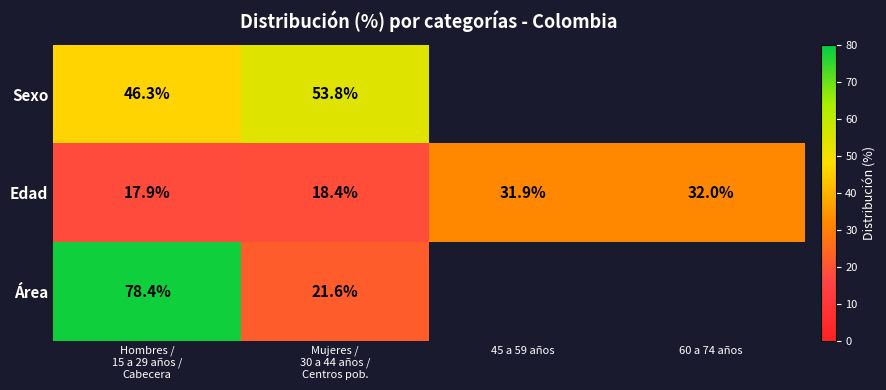

True or false: Edad has a value of 32.0 at 60 a 74 años.

True